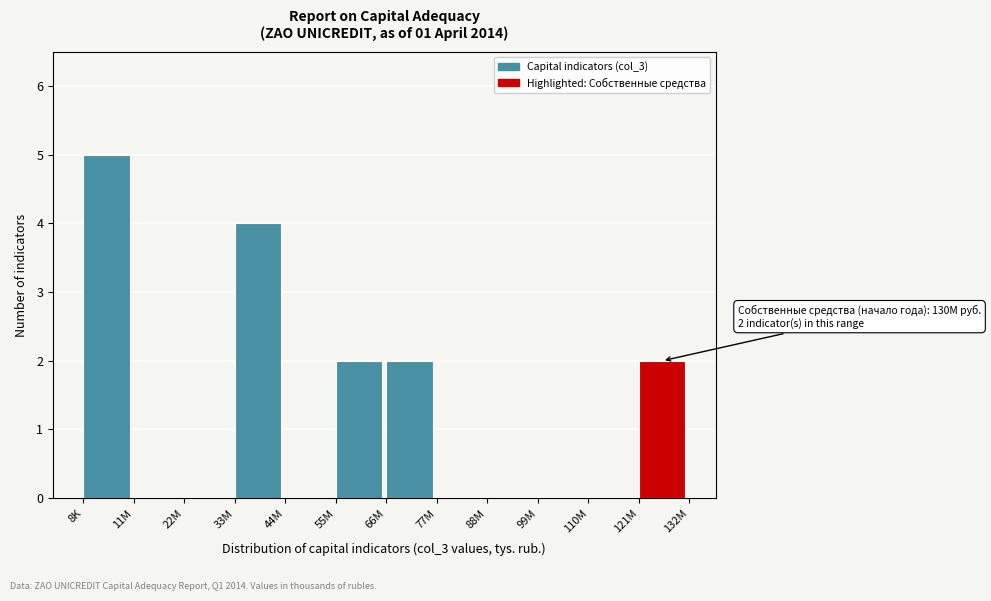

Reading left to right, list all the values displayed in this chart.

8K=5	11M=0	22M=0	33M=4	44M=0	55M=2	66M=2	77M=0	88M=0	99M=0	110M=0	121M=2